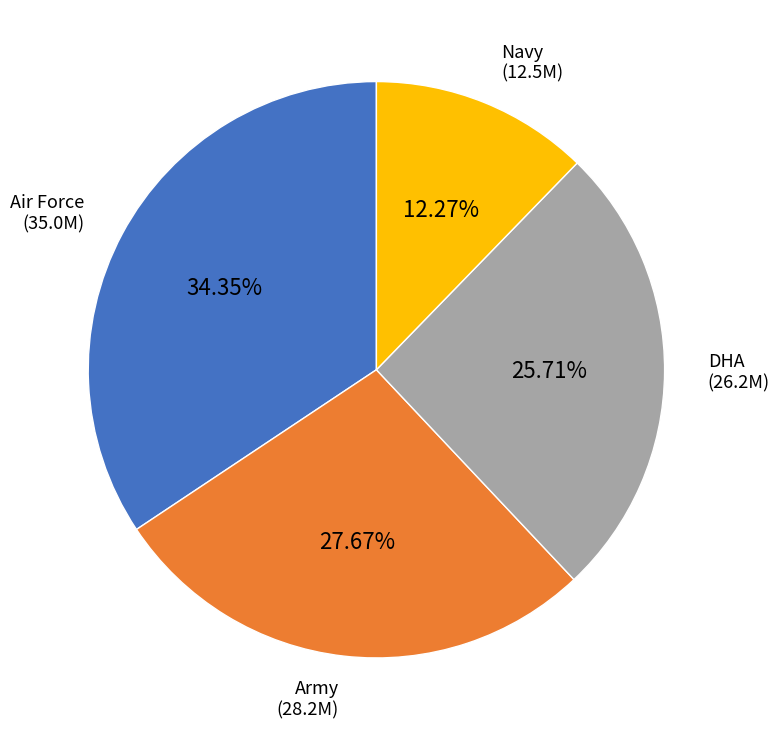

What portion of the pie excludes Air Force?

65.7%